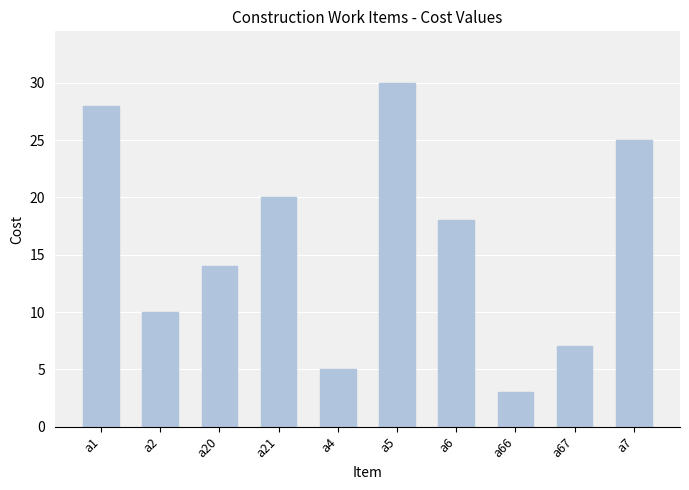

How many data points does each series have?

10